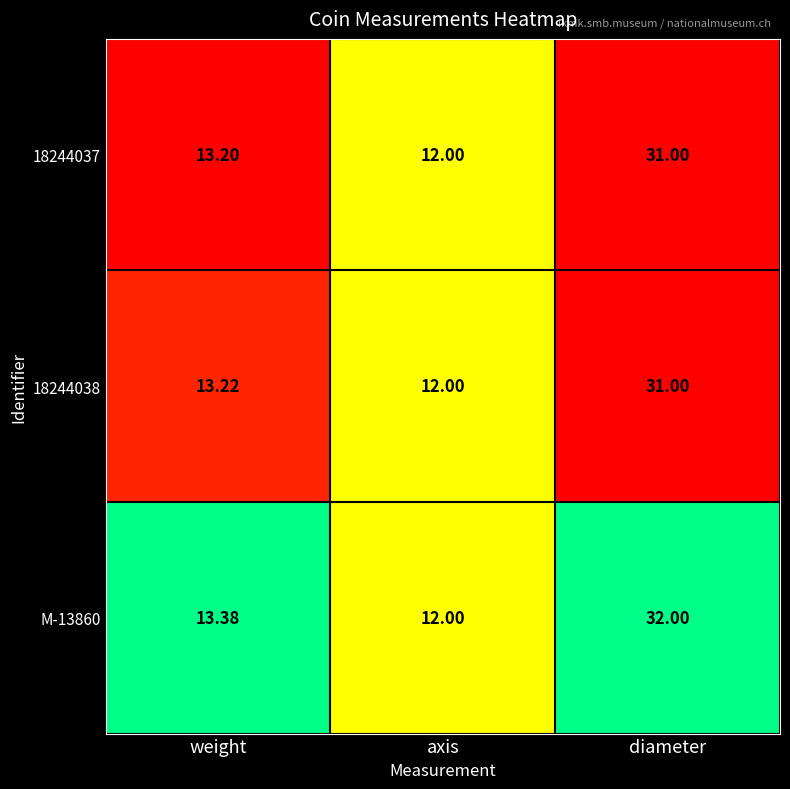

Rank the categories by M-13860 value from lowest to highest.

axis, weight, diameter